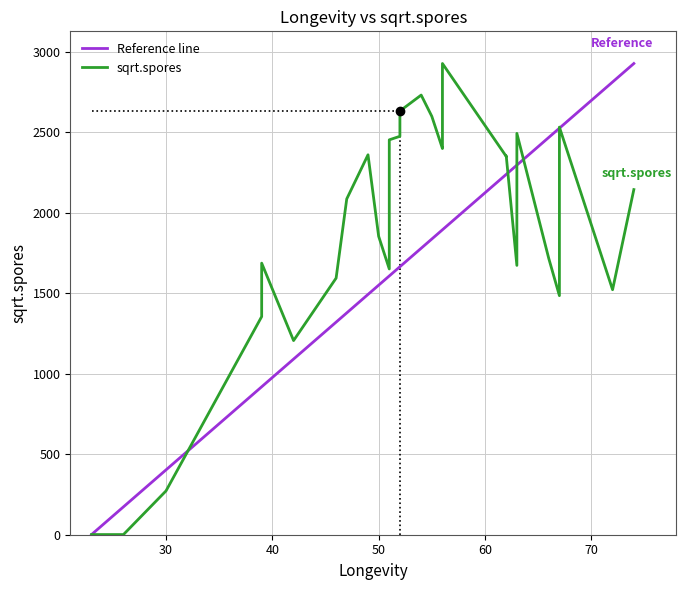

What is the change in value from 24 to 47?

+2085